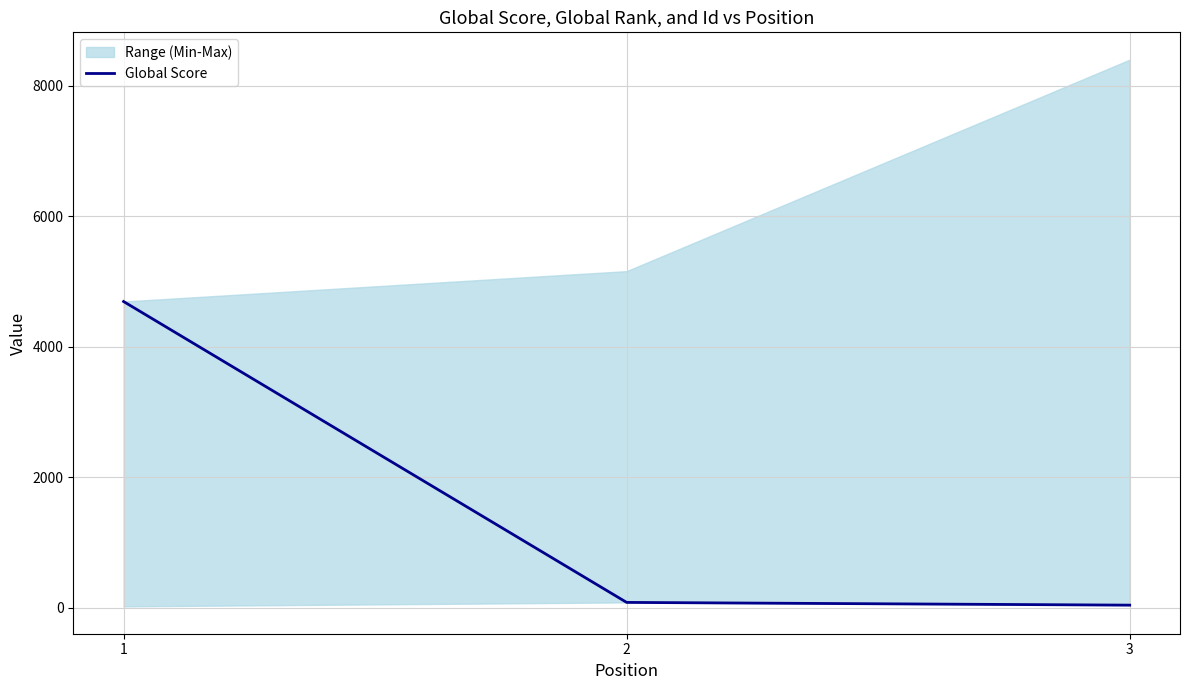

How many categories are shown in the chart?

3